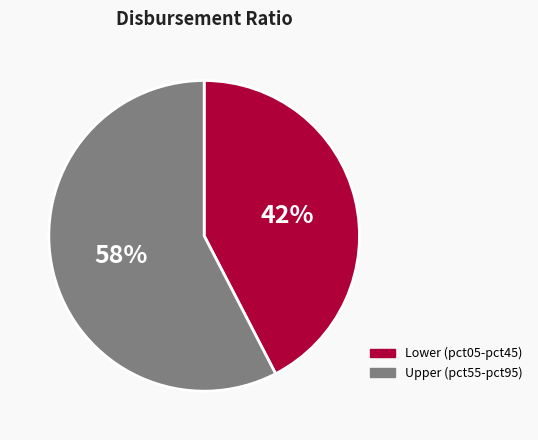

To the nearest percent, what is the average slice percentage?

50%